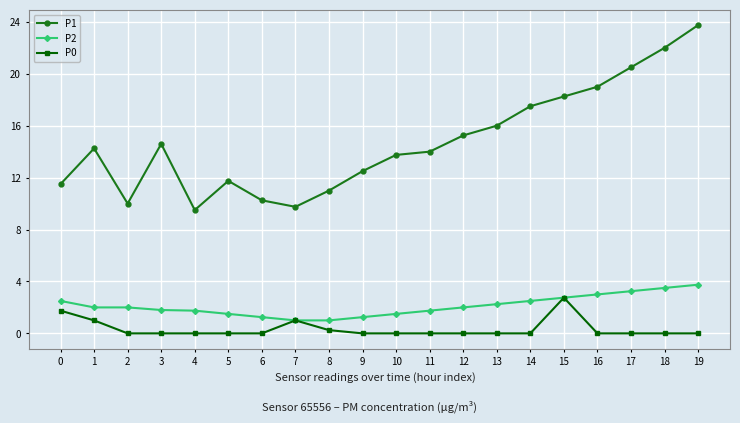

Is it true that P0 equals 0.0 at 17?

True